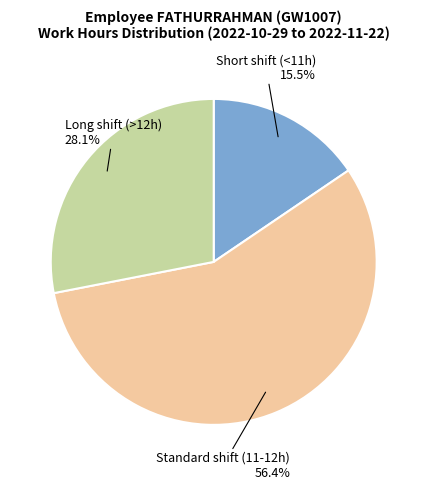

Is there a majority slice in this chart?

Yes